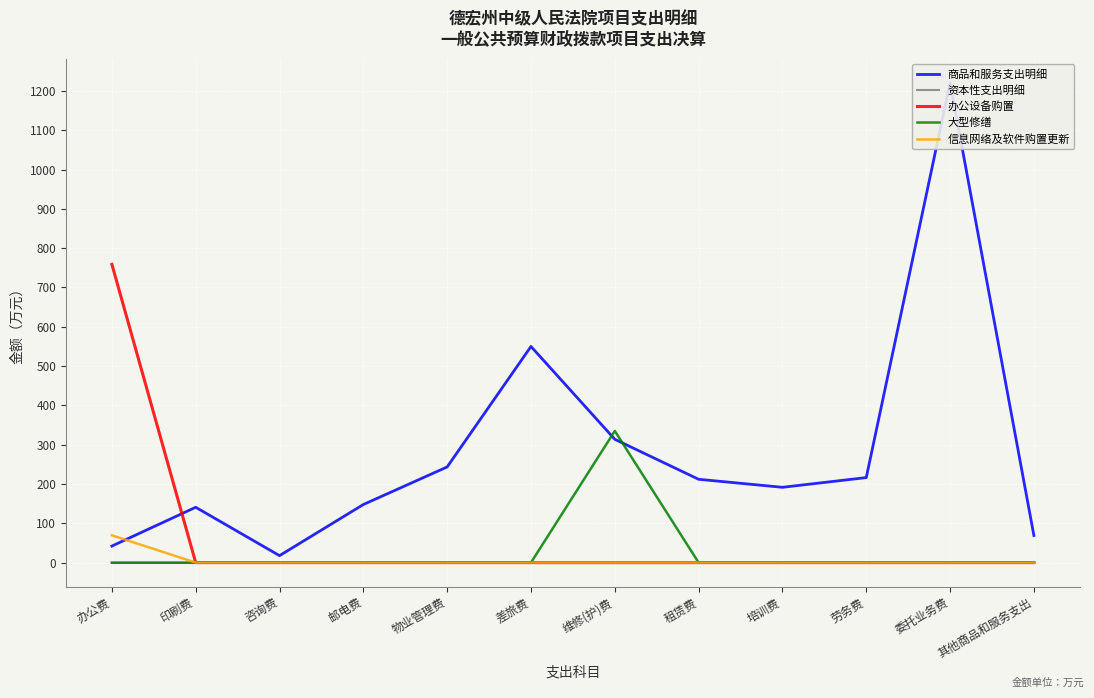

Rank the categories by 大型修缮 value from highest to lowest.

维修(护)费, 办公费, 印刷费, 咨询费, 邮电费, 物业管理费, 差旅费, 租赁费, 培训费, 劳务费, 委托业务费, 其他商品和服务支出